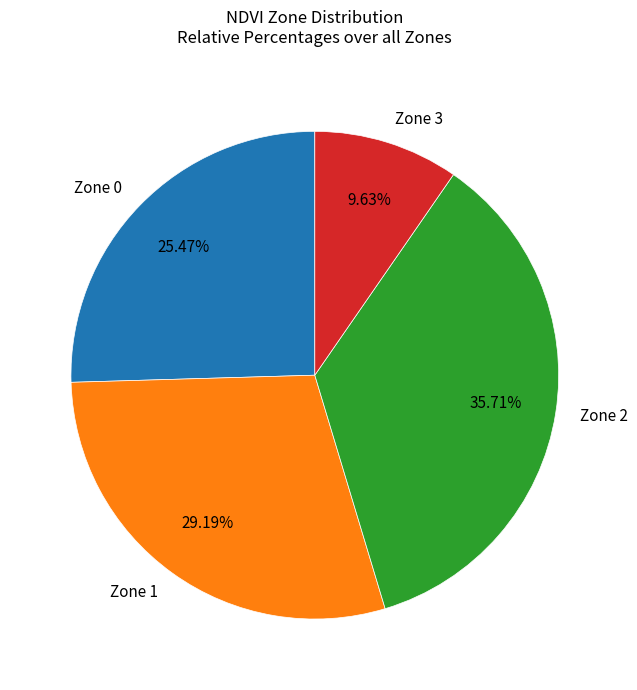

Does any single category account for the majority?

No